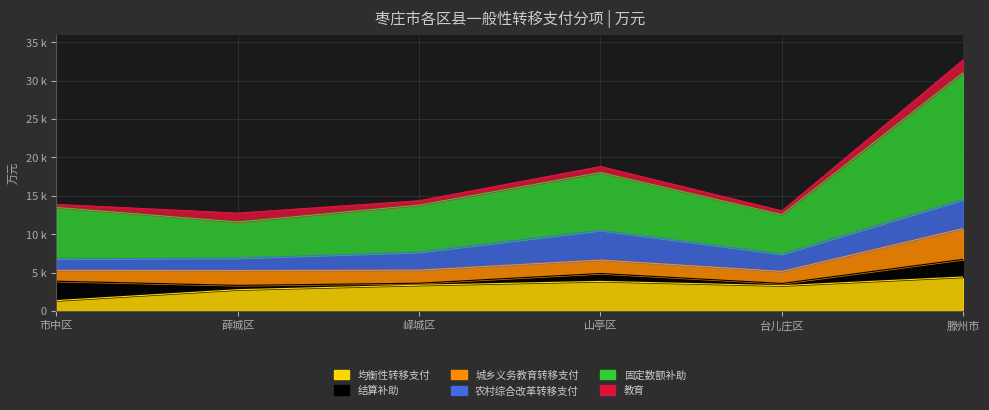

Between 山亭区 and 滕州市, which series saw the biggest shift?

固定数额补助